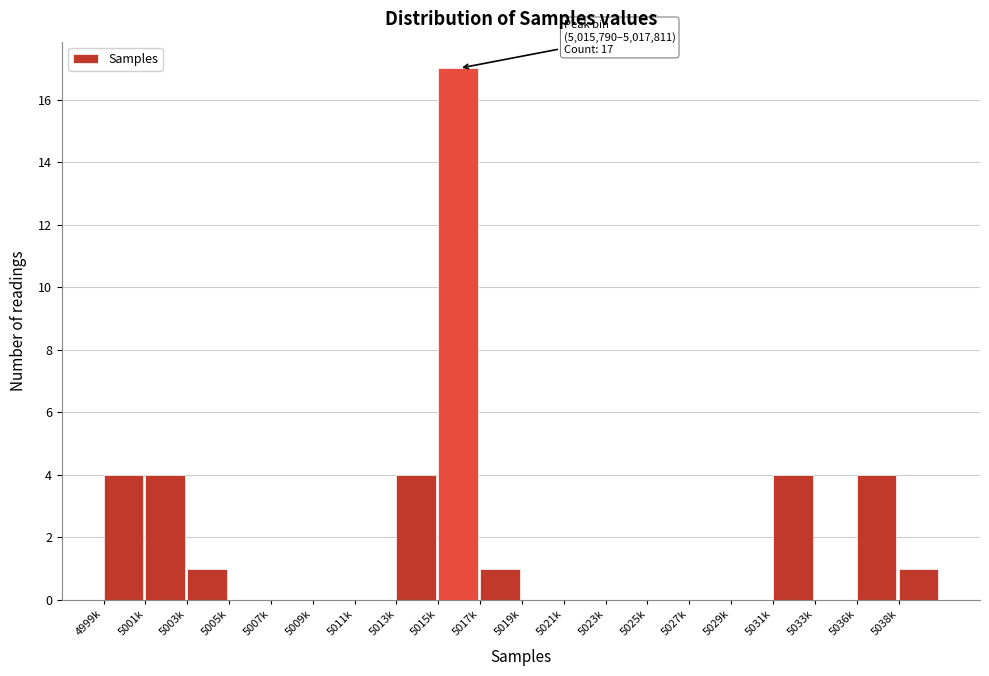

Reading left to right, what are all the values shown in this chart?

4999k=4	5001k=4	5003k=1	5005k=0	5007k=0	5009k=0	5011k=0	5013k=4	5015k=17	5017k=1	5019k=0	5021k=0	5023k=0	5025k=0	5027k=0	5029k=0	5031k=4	5033k=0	5036k=4	5038k=1